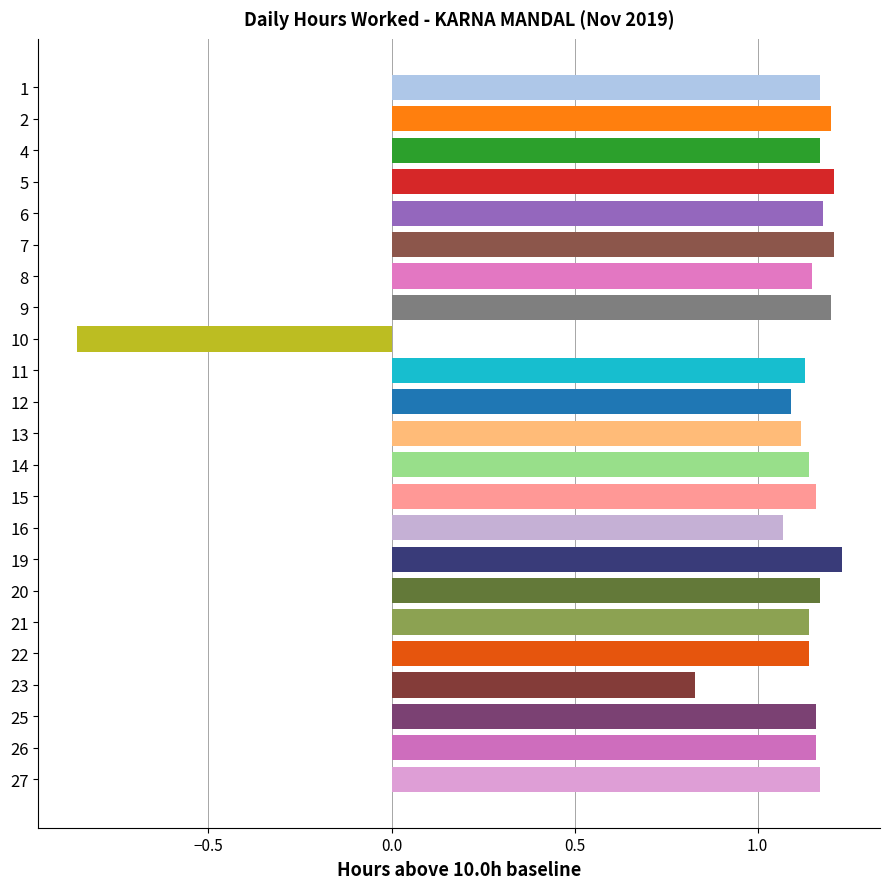

Is it true that the value at 10 is 1.6?

False